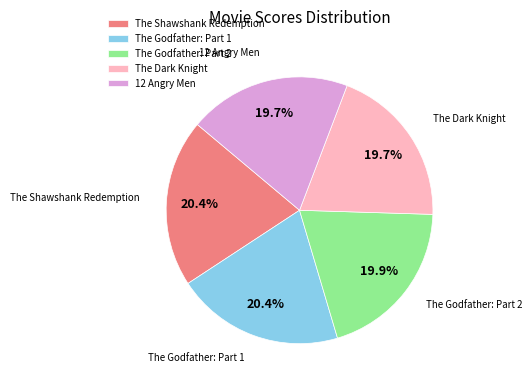

Is it true that 12 Angry Men is 27% of the pie?

False